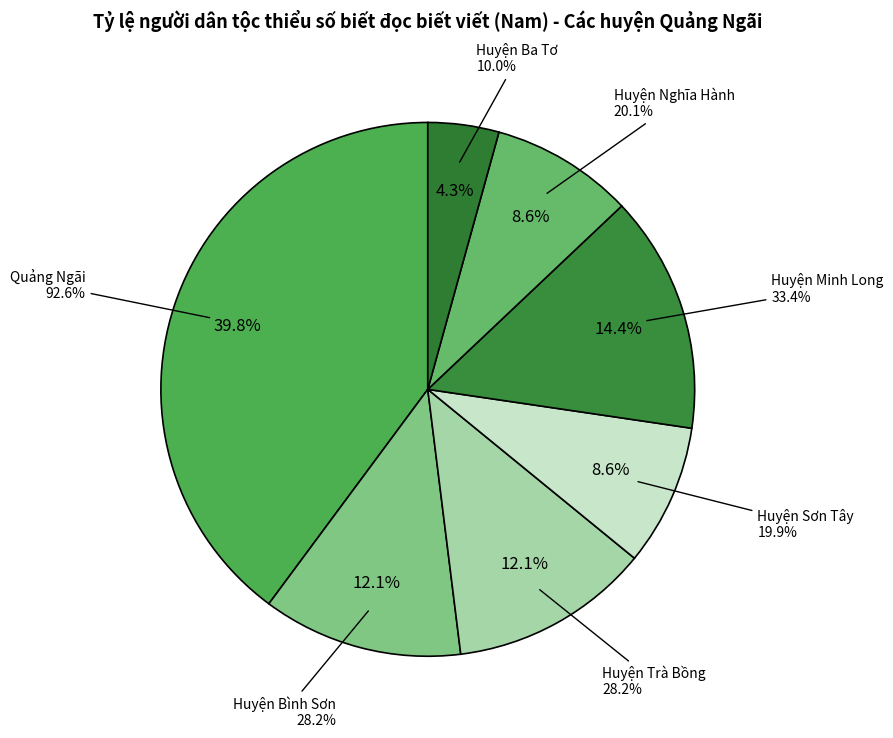

Which category has the smallest portion of the pie?

Huyện Ba Tơ